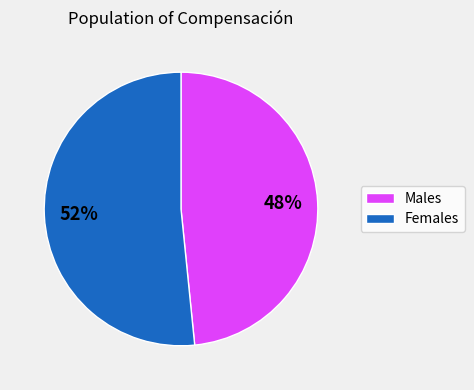

Is there any slice that represents more than half of the pie?

Yes